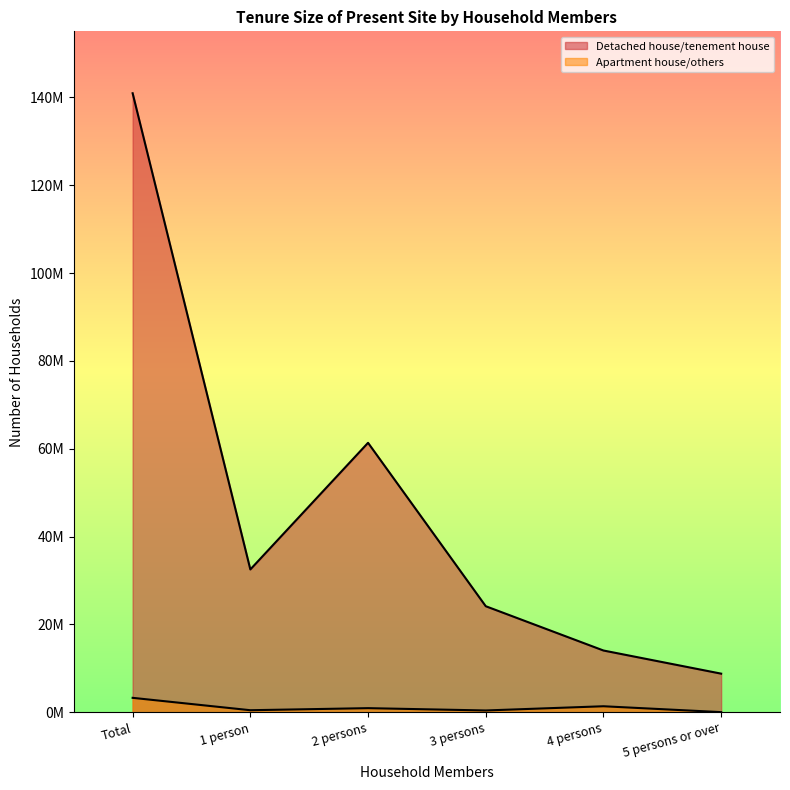

Where is the first local minimum for Apartment house/others?

1 person